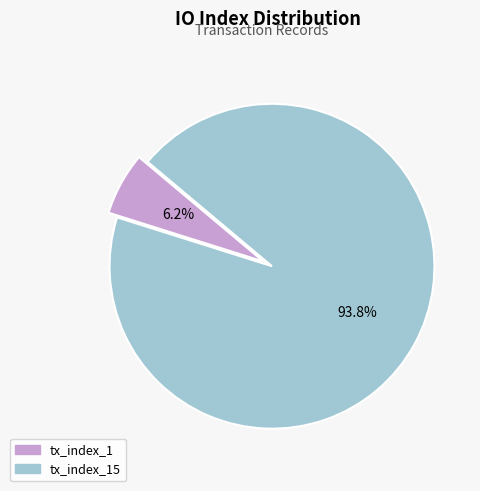

How many slices are in this pie chart?

2